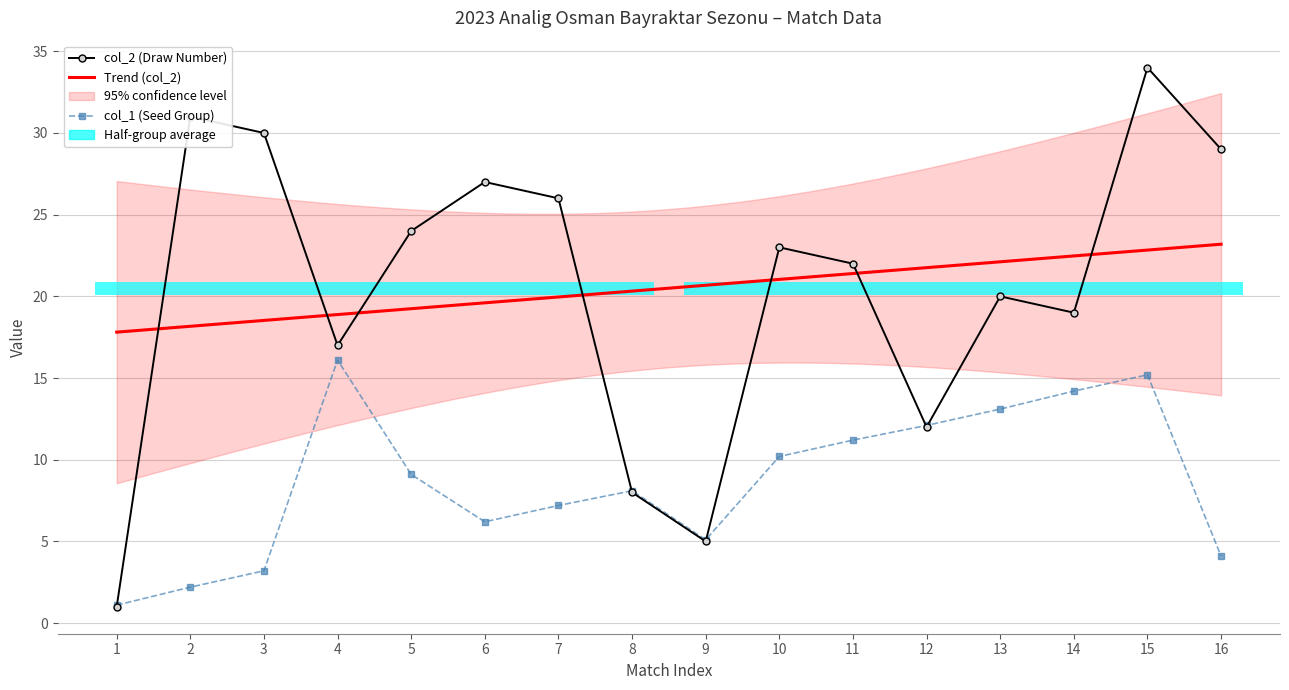

How many bars are there in total?

32